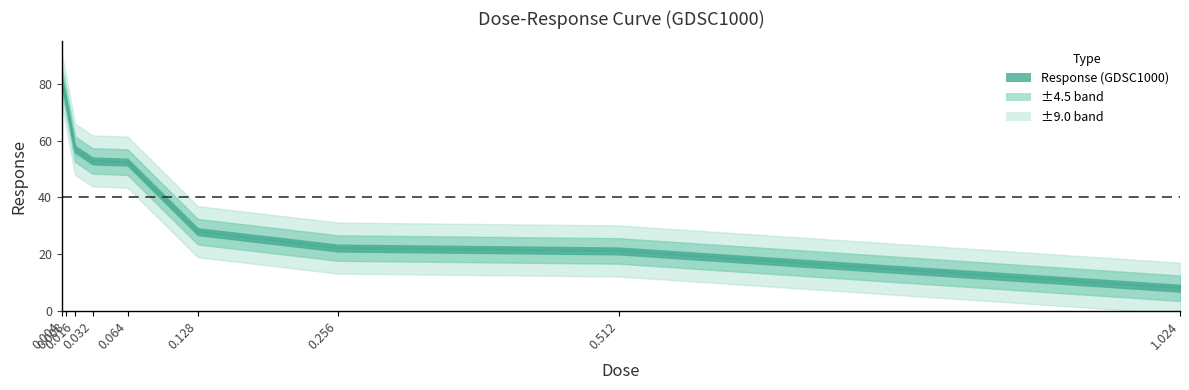

What position from the right is 0.064?

5